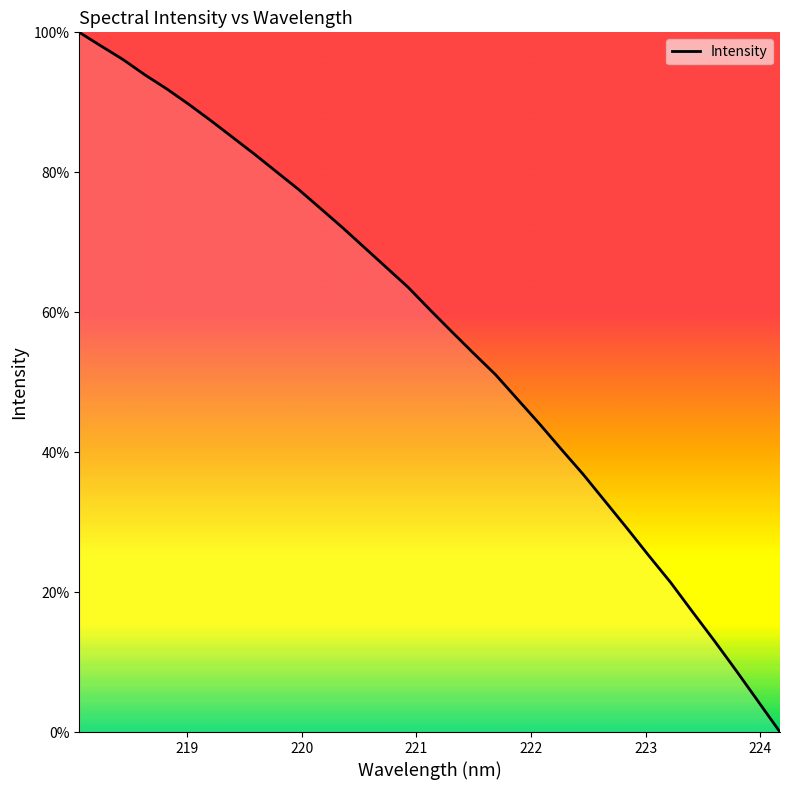

What is the maximum value shown in the chart?

100.0